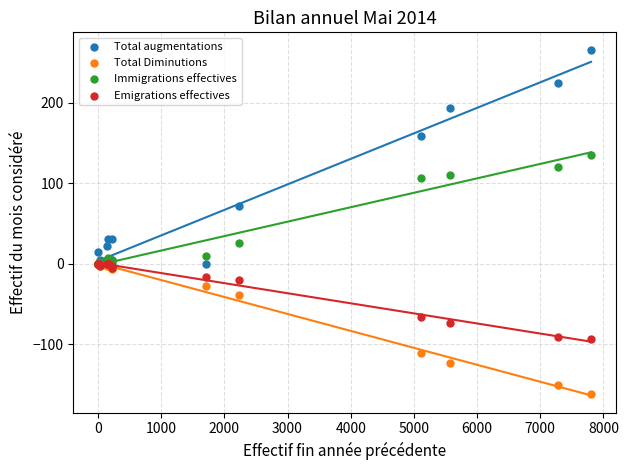

In the Emigrations effectives series, what Y value is closest to -47?

-66